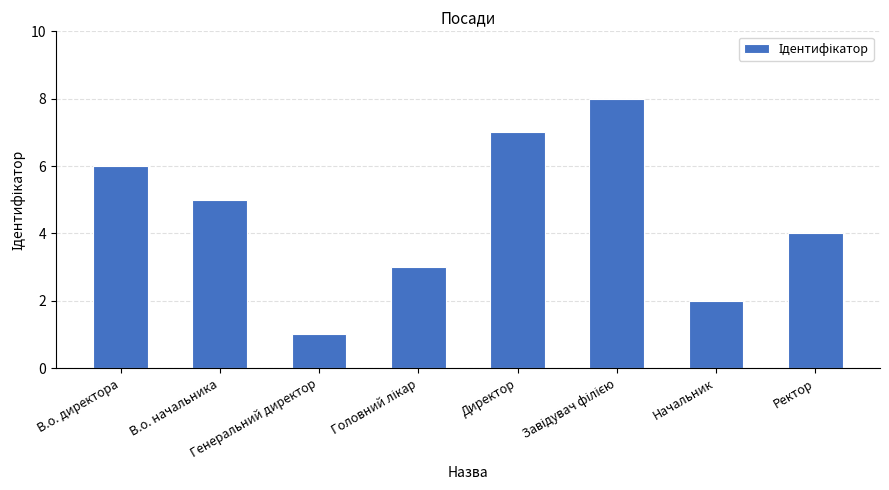

What is the maximum value shown in the chart?

8